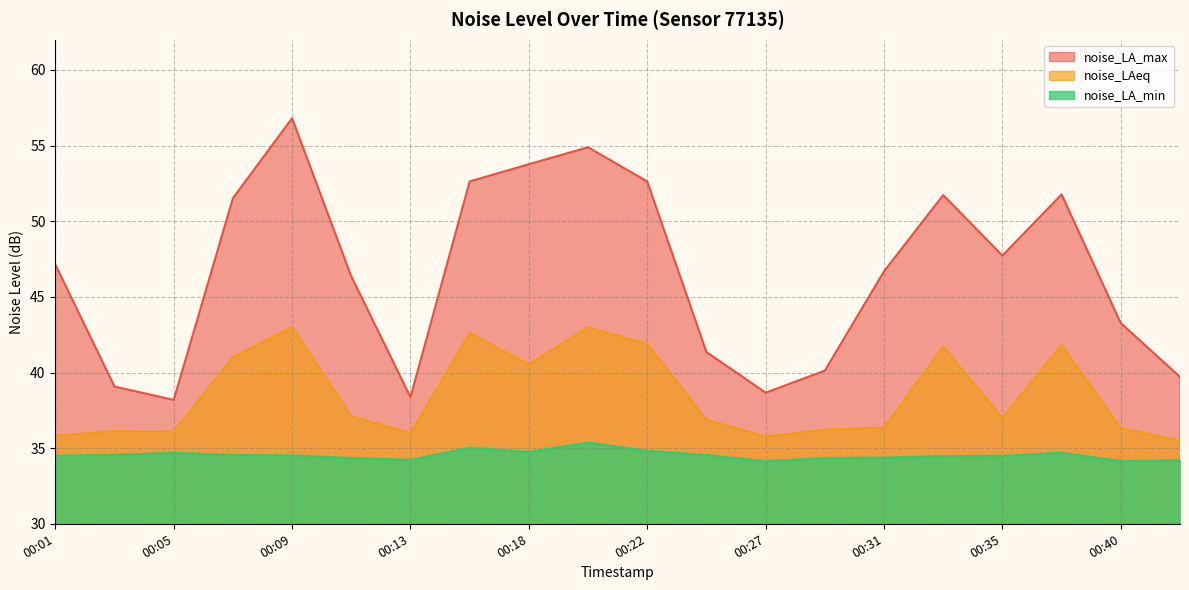

Reading right to left, list all the values displayed in this chart.

noise_LA_max: 00:42=39.7	00:40=43.3	00:38=51.8	00:35=47.7	00:33=51.7	00:31=46.7	00:29=40.1	00:27=38.7	00:24=41.4	00:22=52.6	00:20=54.9	00:18=53.8	00:16=52.6	00:13=38.4	00:11=46.4	00:09=56.8	00:07=51.5	00:05=38.2	00:03=39.1	00:01=47.1
noise_LAeq: 00:42=35.5	00:40=36.3	00:38=41.8	00:35=37.0	00:33=41.7	00:31=36.4	00:29=36.2	00:27=35.8	00:24=36.9	00:22=41.9	00:20=43.0	00:18=40.5	00:16=42.6	00:13=36.0	00:11=37.1	00:09=43.0	00:07=41.0	00:05=36.1	00:03=36.1	00:01=35.8
noise_LA_min: 00:42=34.2	00:40=34.1	00:38=34.7	00:35=34.5	00:33=34.5	00:31=34.4	00:29=34.4	00:27=34.1	00:24=34.5	00:22=34.8	00:20=35.4	00:18=34.8	00:16=35.0	00:13=34.2	00:11=34.4	00:09=34.5	00:07=34.5	00:05=34.7	00:03=34.6	00:01=34.5